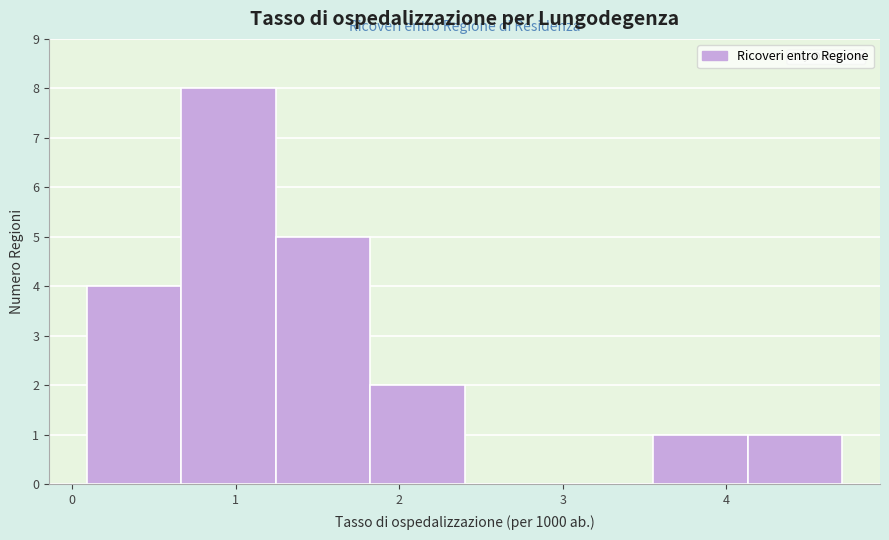

What is the height of the bar covering 3.6 to 4.1 on the x-axis? Neither the bar edges nor the heights are printed on the chart, so give them approximately, as read against the axes.

1